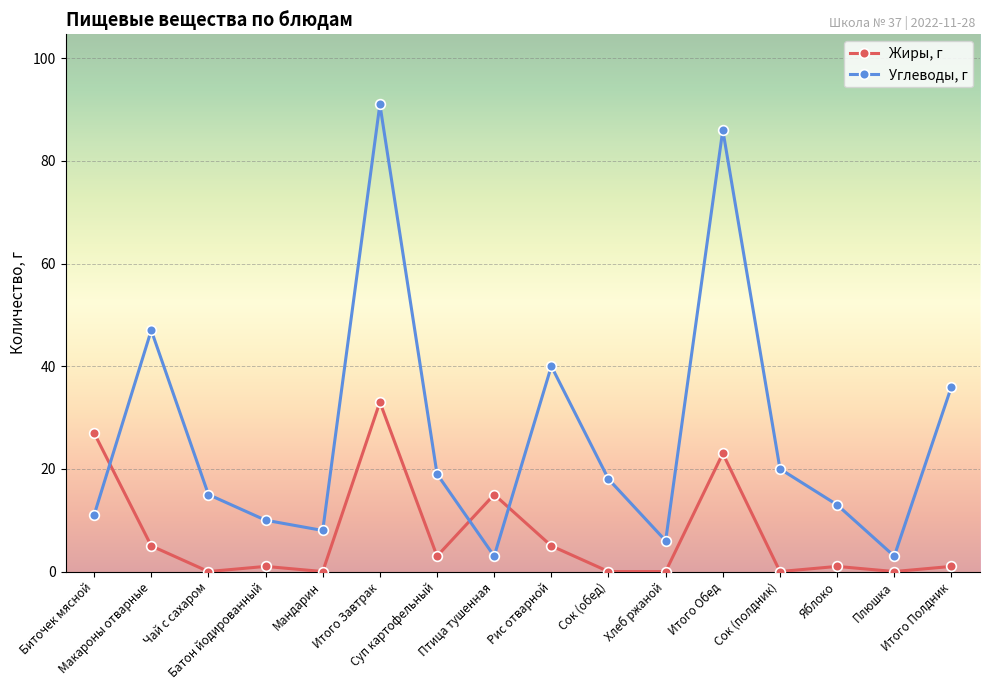

What is the minimum value for Углеводы, г?

3